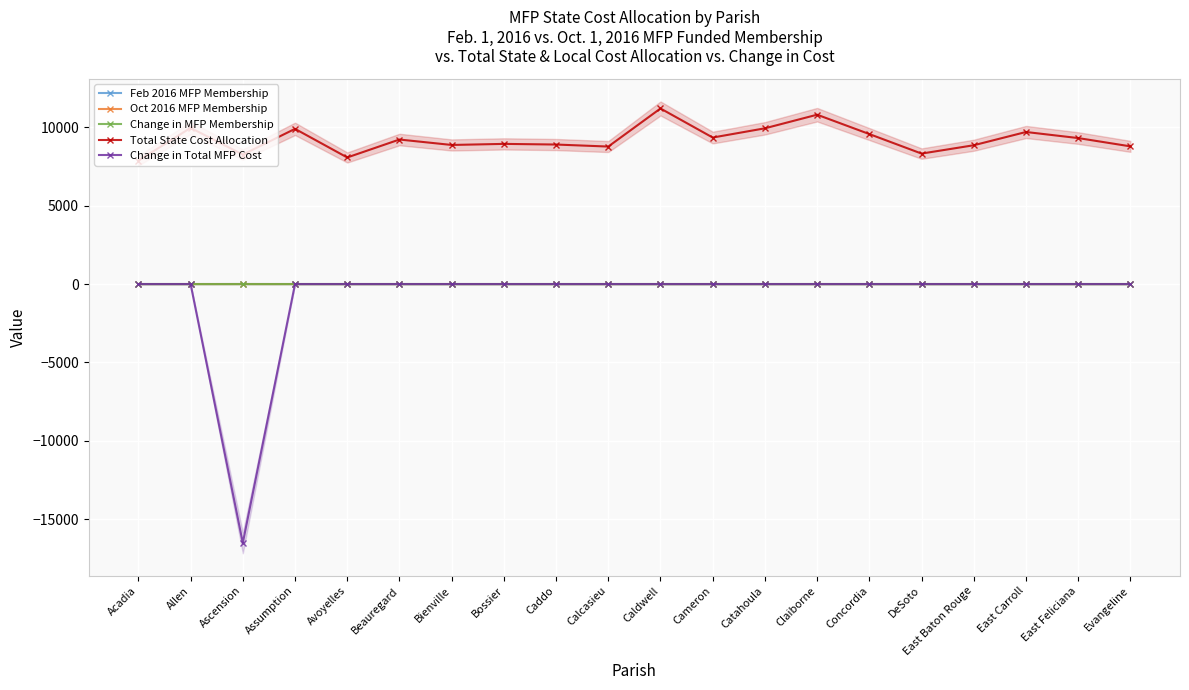

Reading right to left, list all the values displayed in this chart.

Feb 2016 MFP Membership: 0.0	0.0	0.0	0.0	0.0	0.0	0.0	0.0	0.0	0.0	0.0	0.0	0.0	0.0	0.0	0.0	0.0	3.0	0.0	0.0
Oct 2016 MFP Membership: 0.0	0.0	0.0	0.0	0.0	0.0	0.0	0.0	0.0	0.0	0.0	0.0	0.0	0.0	0.0	0.0	0.0	1.0	0.0	0.0
Change in MFP Membership: 0.0	0.0	0.0	0.0	0.0	0.0	0.0	0.0	0.0	0.0	0.0	0.0	0.0	0.0	0.0	0.0	0.0	-2.0	0.0	0.0
Total State Cost Allocation: 8782.7	9311.9	9699.5	8854.1	8321.8	9567.2	10802.8	9934.5	9345.3	11199.5	8770.4	8899.3	8940.5	8871.9	9219.0	8073.9	9899.8	8257.9	9961.4	7872.0
Change in Total MFP Cost: 0.0	0.0	0.0	0.0	0.0	0.0	0.0	0.0	0.0	0.0	0.0	0.0	0.0	0.0	0.0	0.0	0.0	-16516.0	0.0	0.0